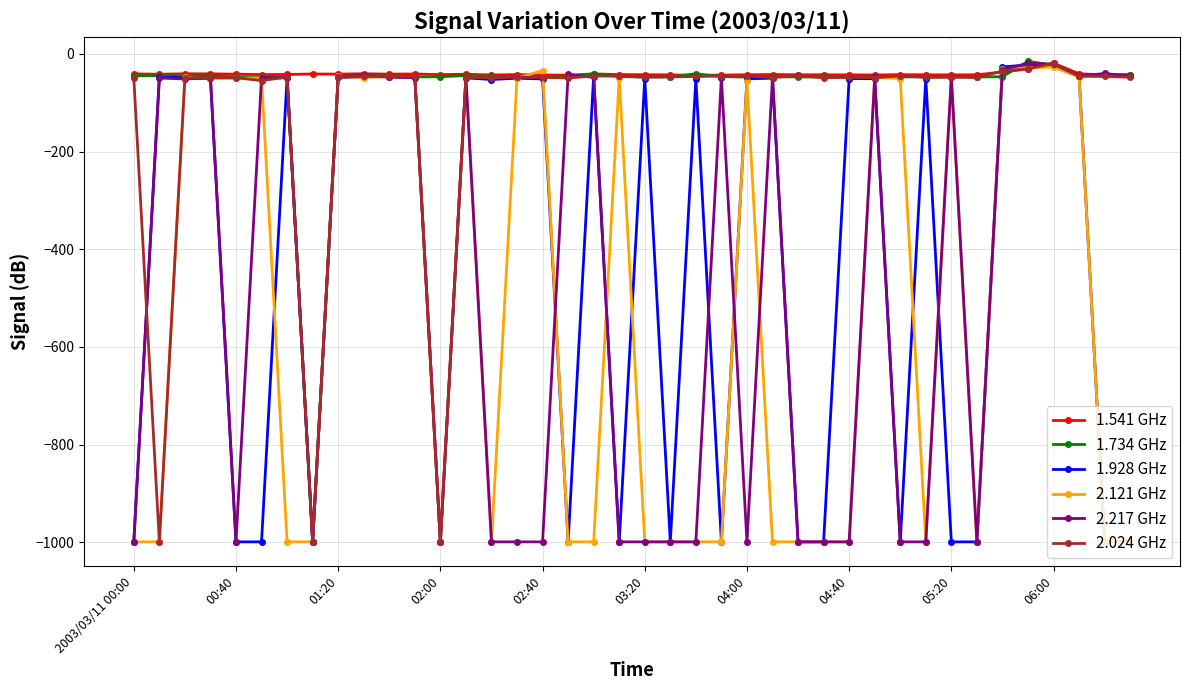

What is the value of the 2.024 GHz point at the 2nd from the left?

-999.0